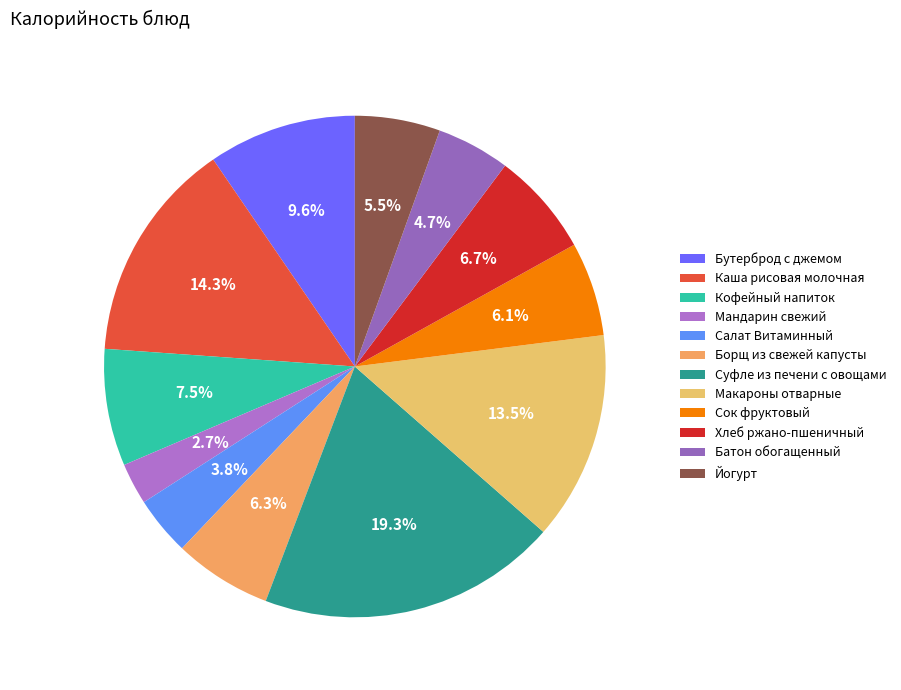

To the nearest percent, what portion does Суфле из печени с овощами represent?

19%